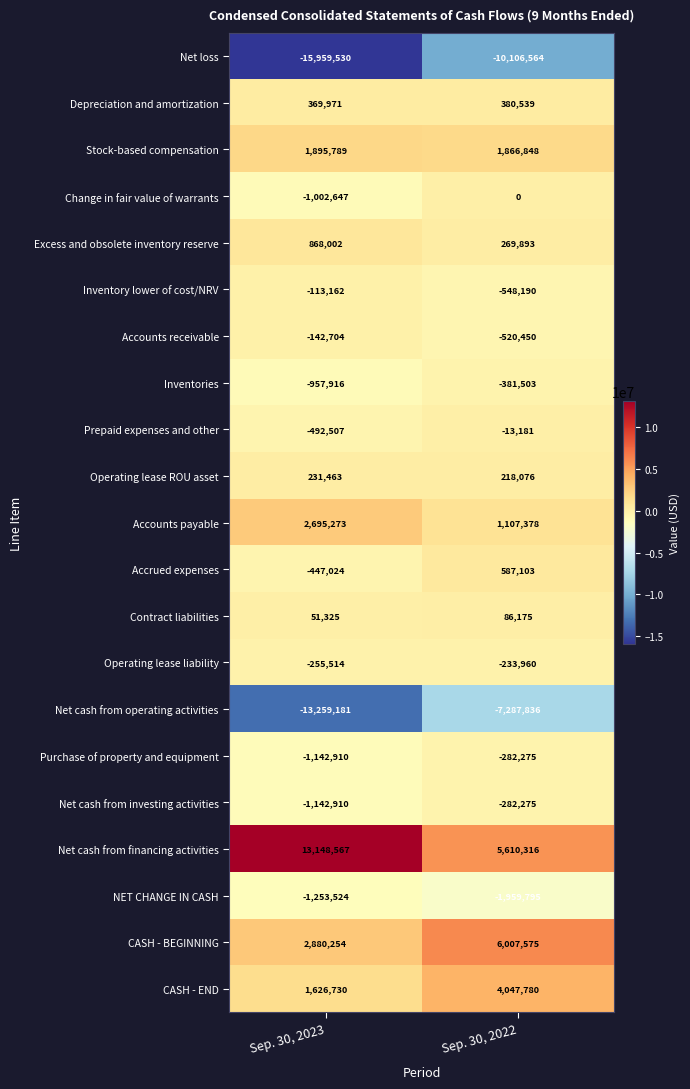

Where is Accounts payable nearest to the value 1901325?

Sep. 30, 2022